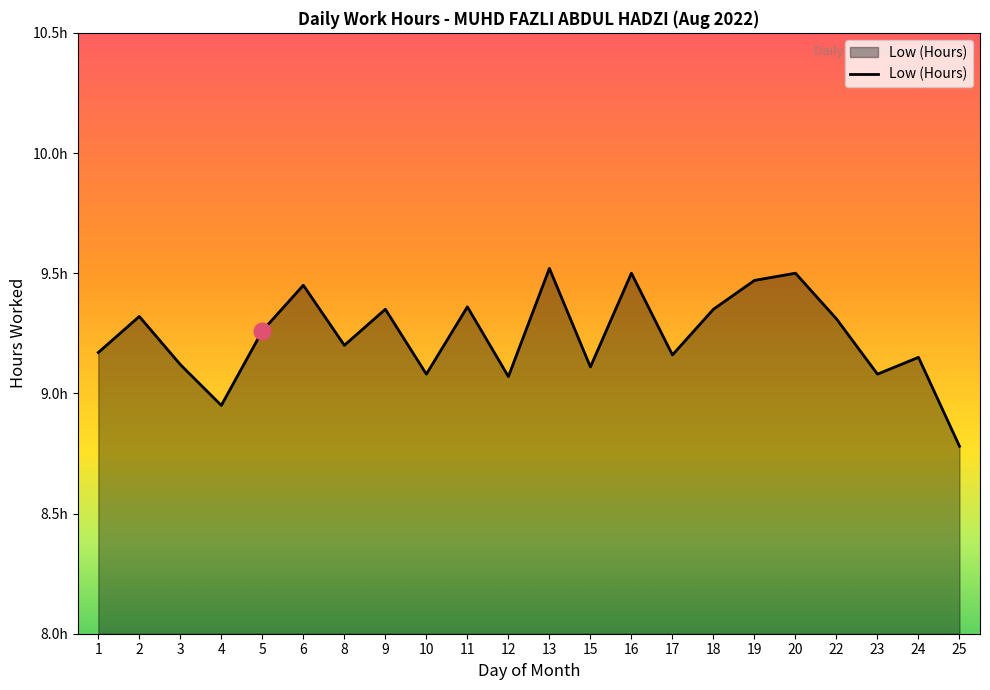

Does the chart have visible grid lines?

No